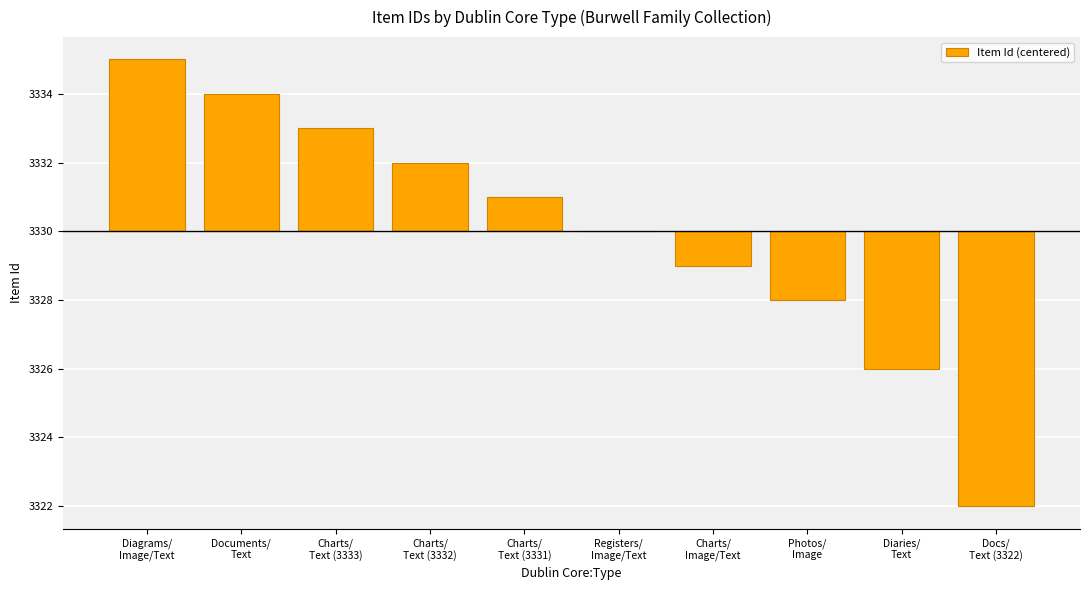

List the labels in order of value, smallest first.

Docs/
Text (3322), Diaries/
Text, Photos/
Image, Charts/
Image/Text, Registers/
Image/Text, Charts/
Text (3331), Charts/
Text (3332), Charts/
Text (3333), Documents/
Text, Diagrams/
Image/Text